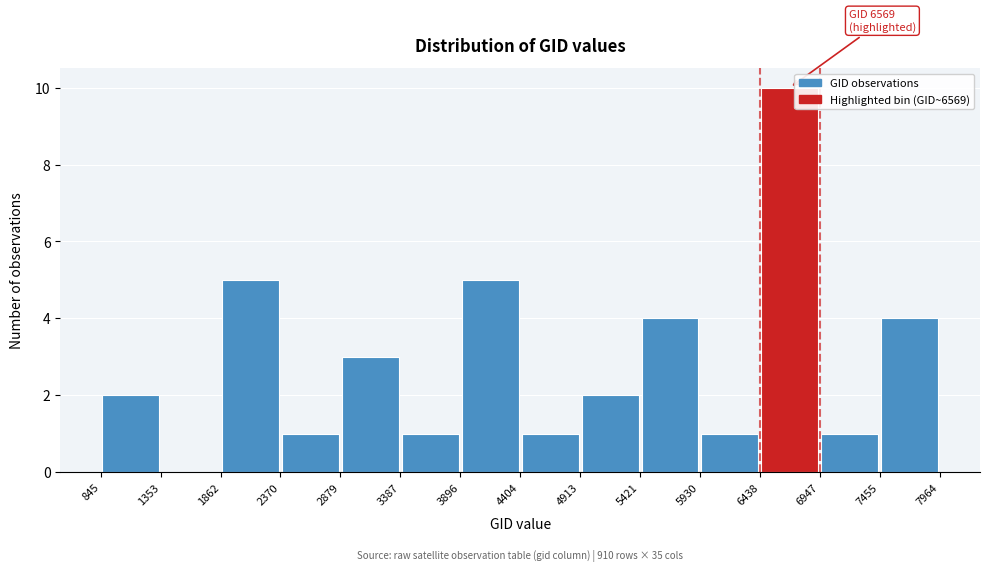

Over which range of the x-axis is the bar tallest?

6438 to 6947